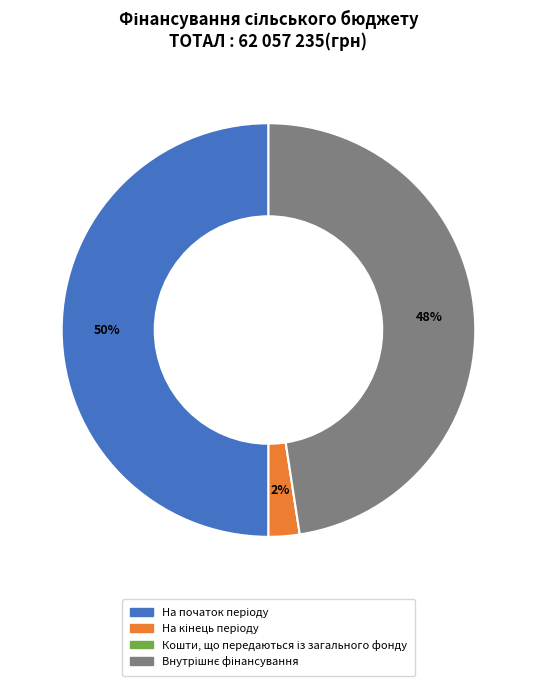

To the nearest percent, what is the difference between the largest and smallest slice percentages?

50%